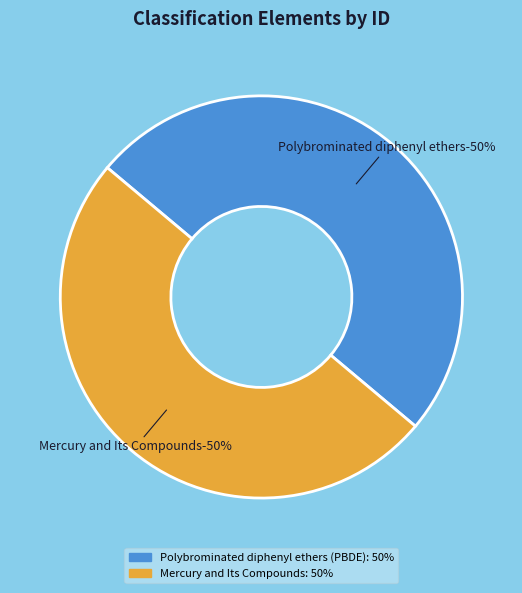

Combined, what portion of the pie is Mercury and Its Compounds and Polybrominated diphenyl ethers (PBDE)?

100.0%